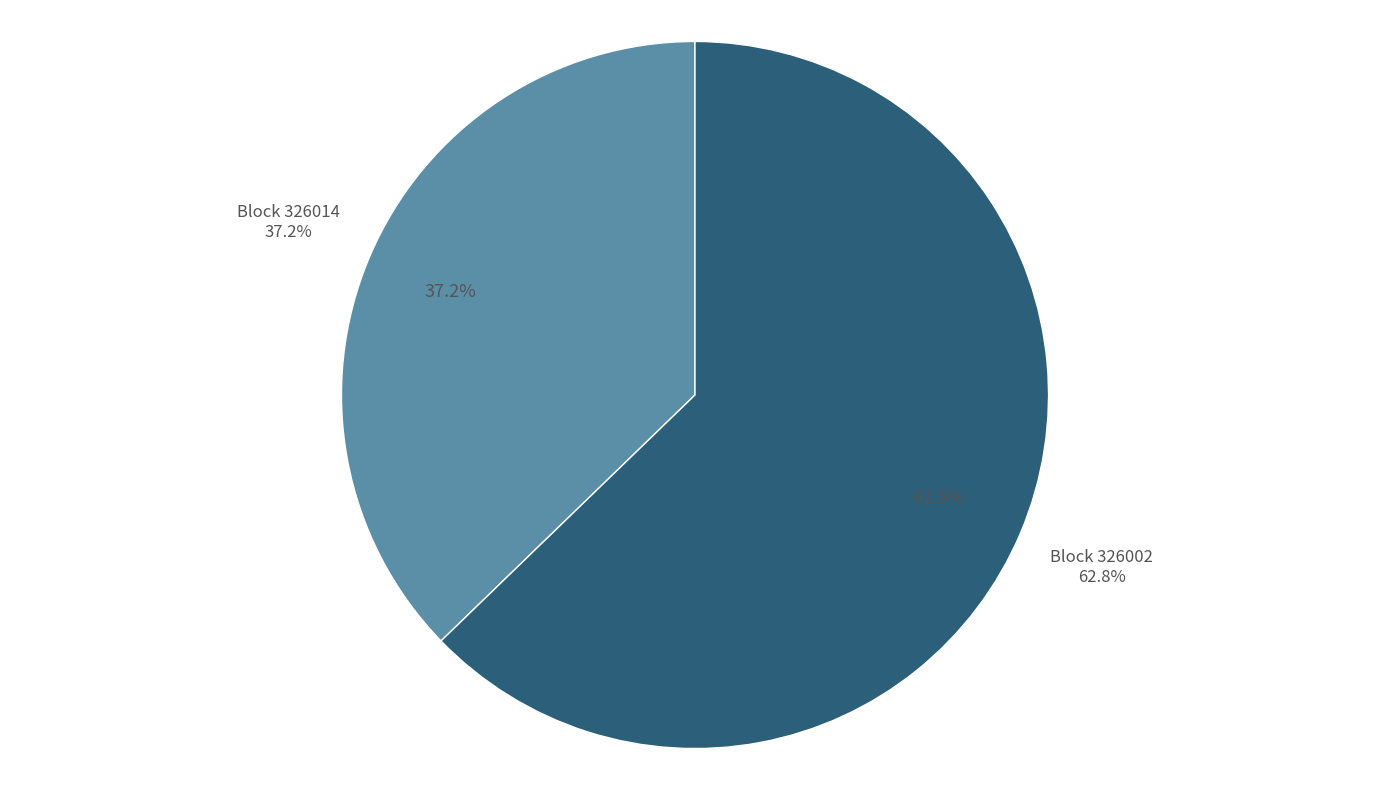

How many segments does this pie chart have?

2